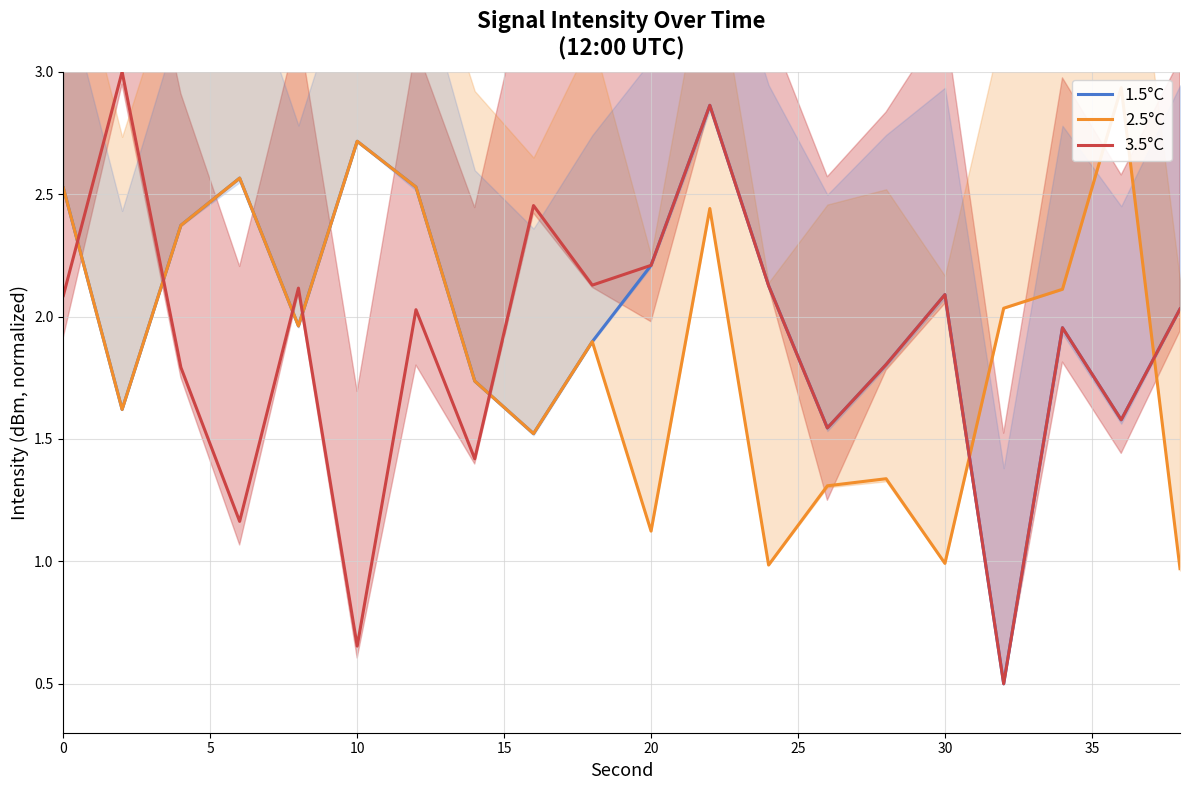

After their last crossing, which series has the higher values: 3.5°C or 1.5°C?

3.5°C